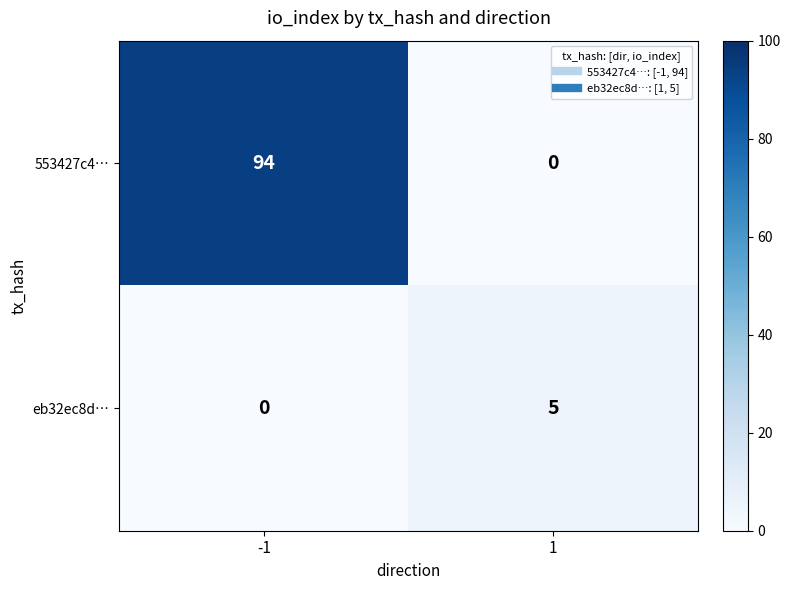

Which category has the highest value across all series?

-1